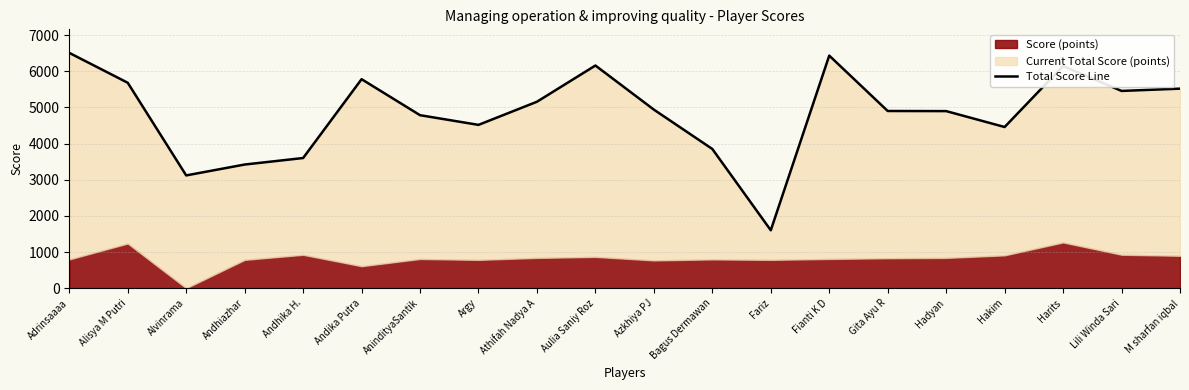

What value does the data have at Lili Winda Sari, to the nearest 10?

5460